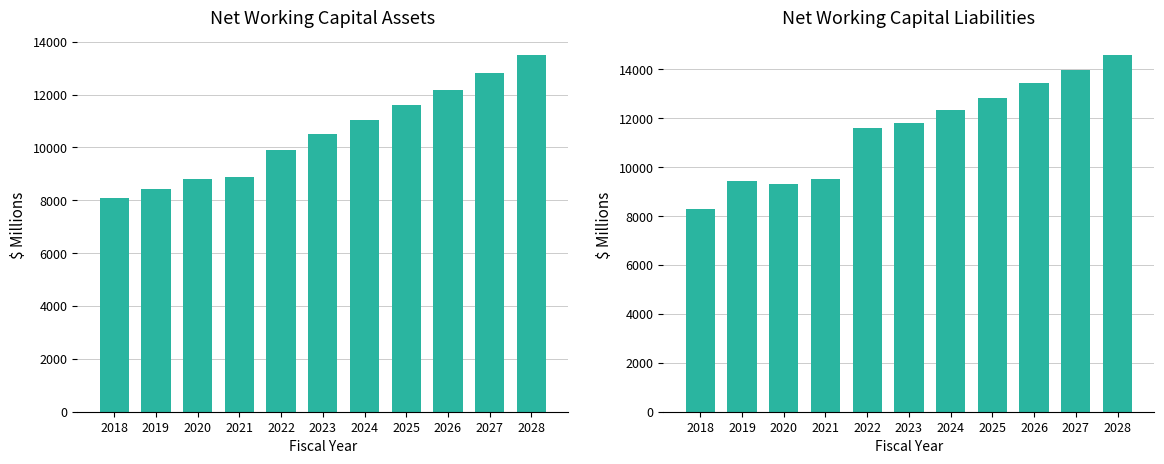

Which series changed the most between 2019 and 2022?

Total Net Working Capital Liabilities